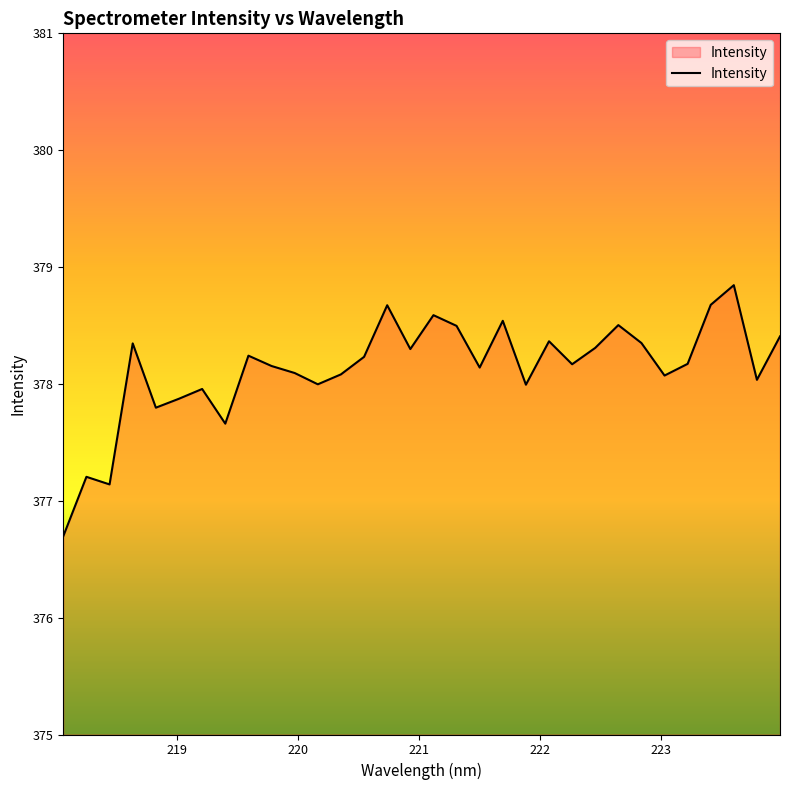

What is the difference between the maximum and minimum values?

2.1